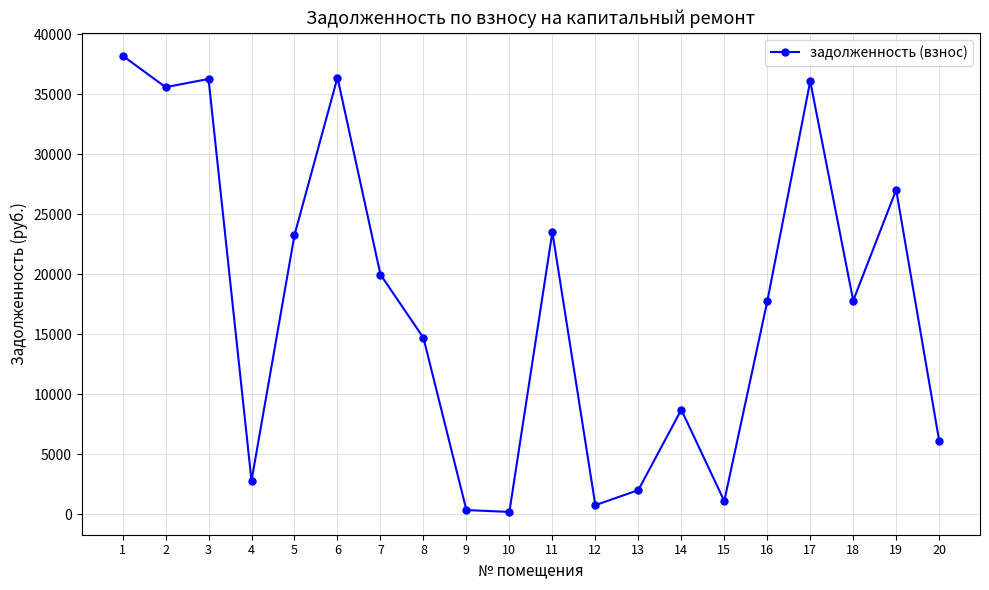

What is the value of the 13th point from the left?

2017.0